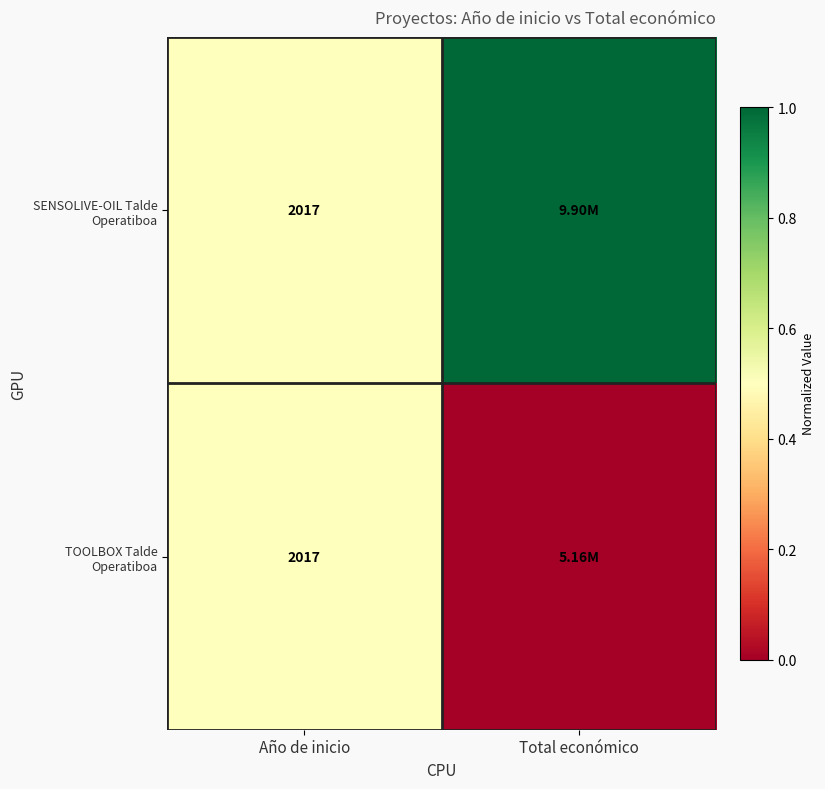

What is the total value across all series at Año de inicio?

4034